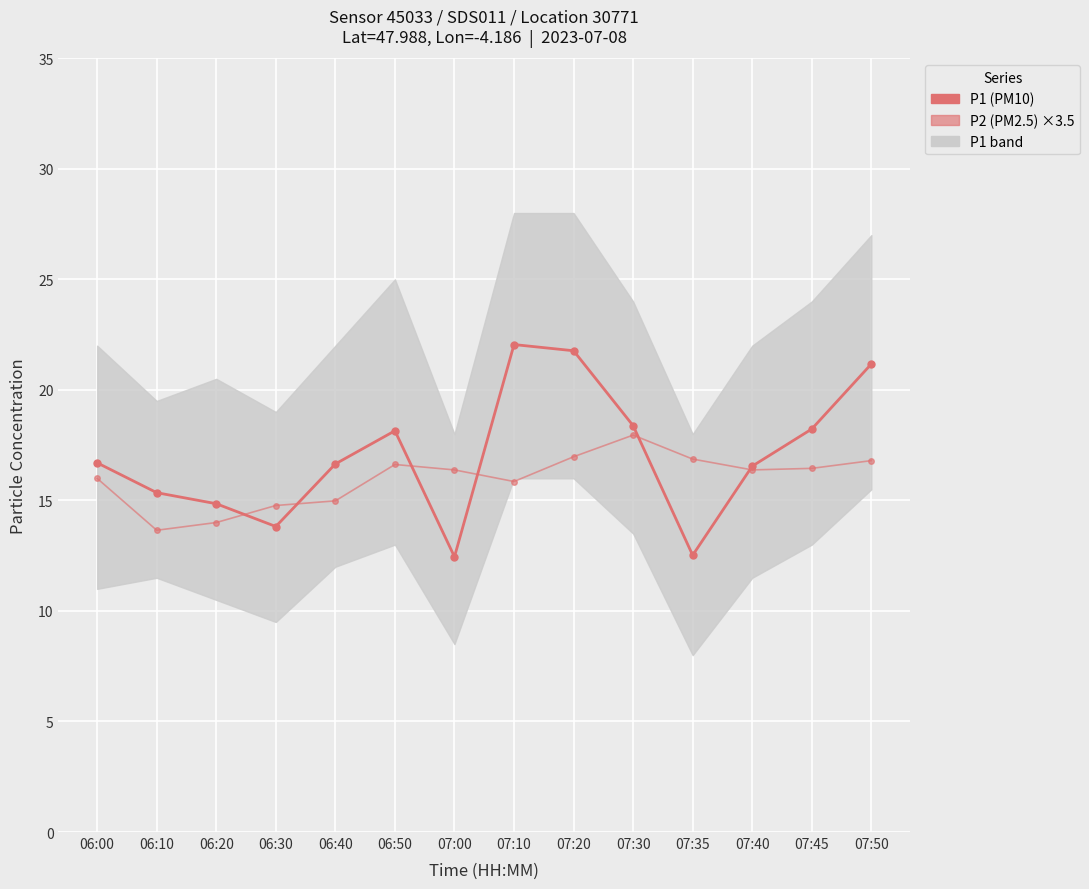

How many data points in P2 (PM2.5) ×3.5 are less than 16?

6